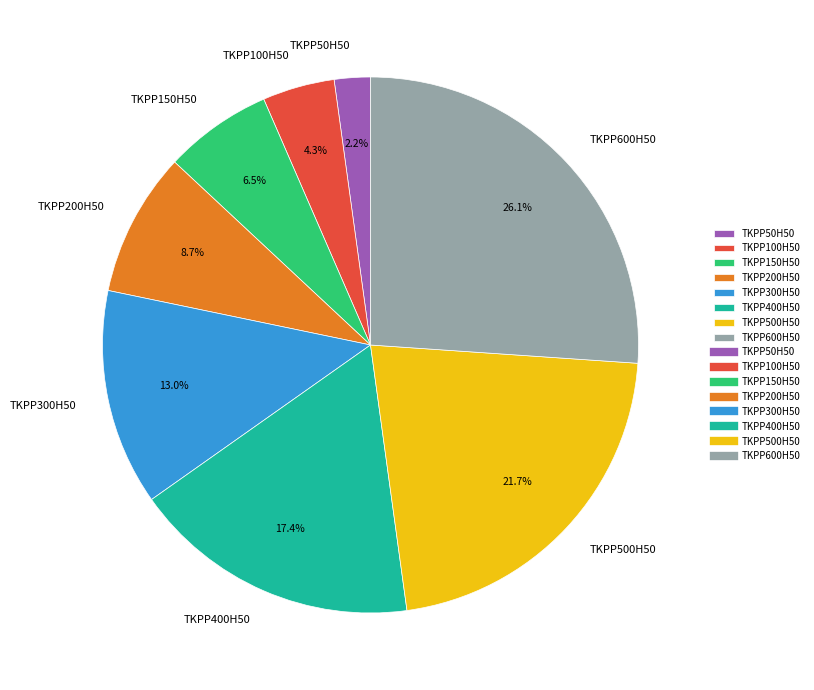

The TKPP100H50 slice represents 4% of the pie. True or false?

True